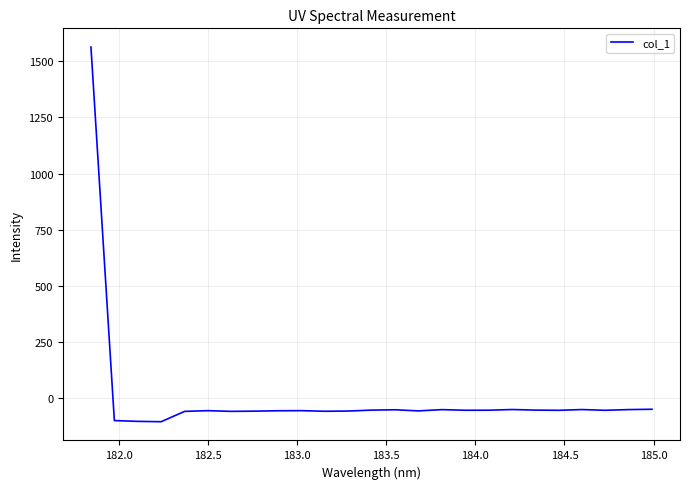

What is the minimum value shown in the chart?

-105.5